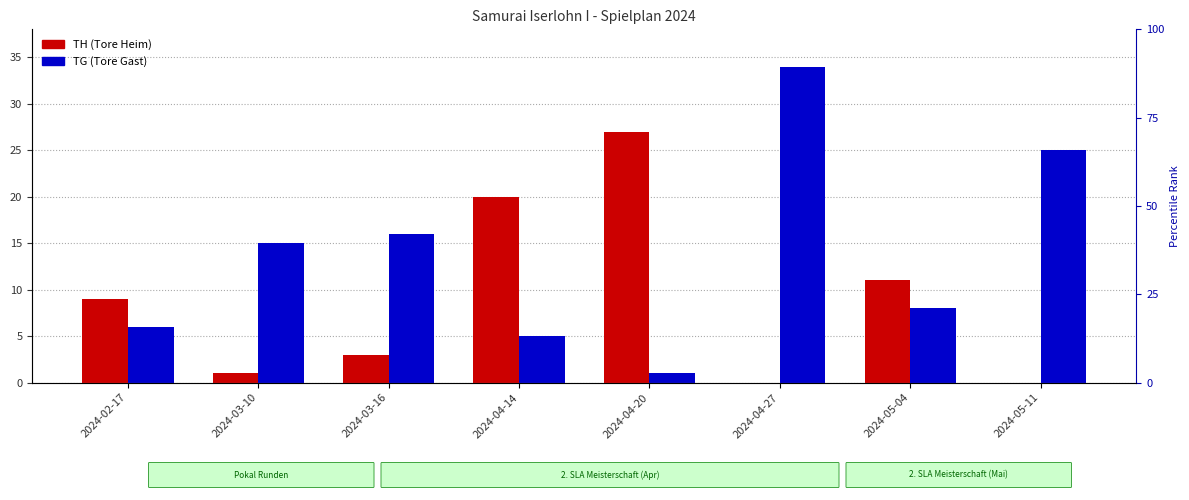

What is the label of the 7th bar from the left?

2024-05-04